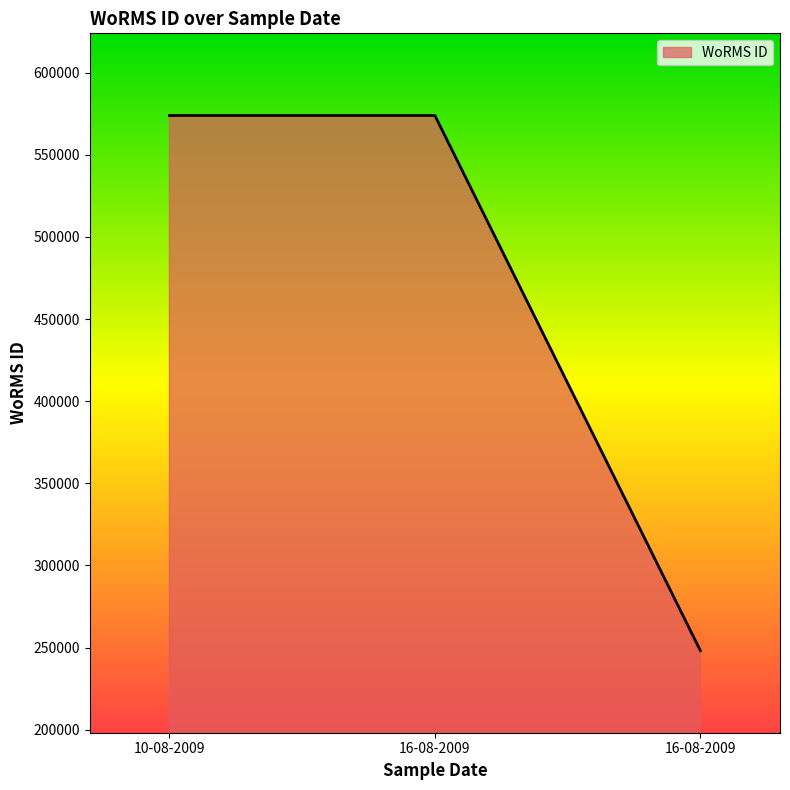

What is the minimum value shown in the chart?

248148